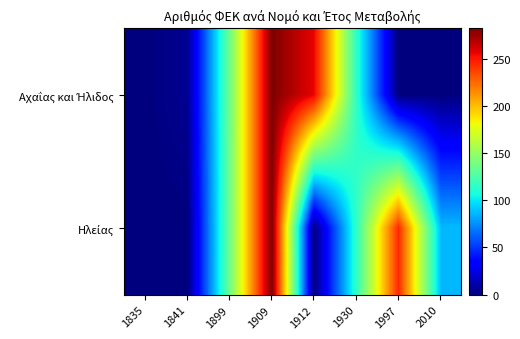

List the series in order of their overall mean, lowest first.

Αχαΐας και Ήλιδος, Ηλείας